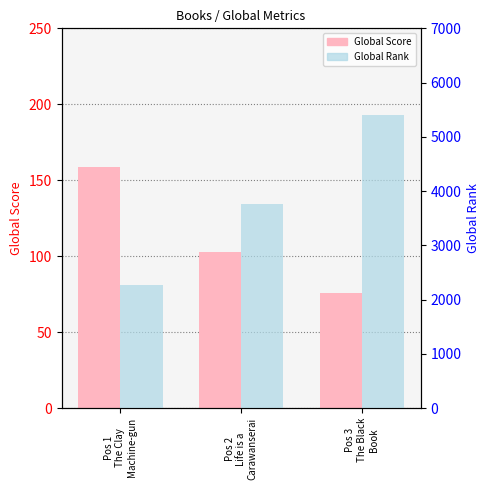

Count the number of data series in this chart.

2